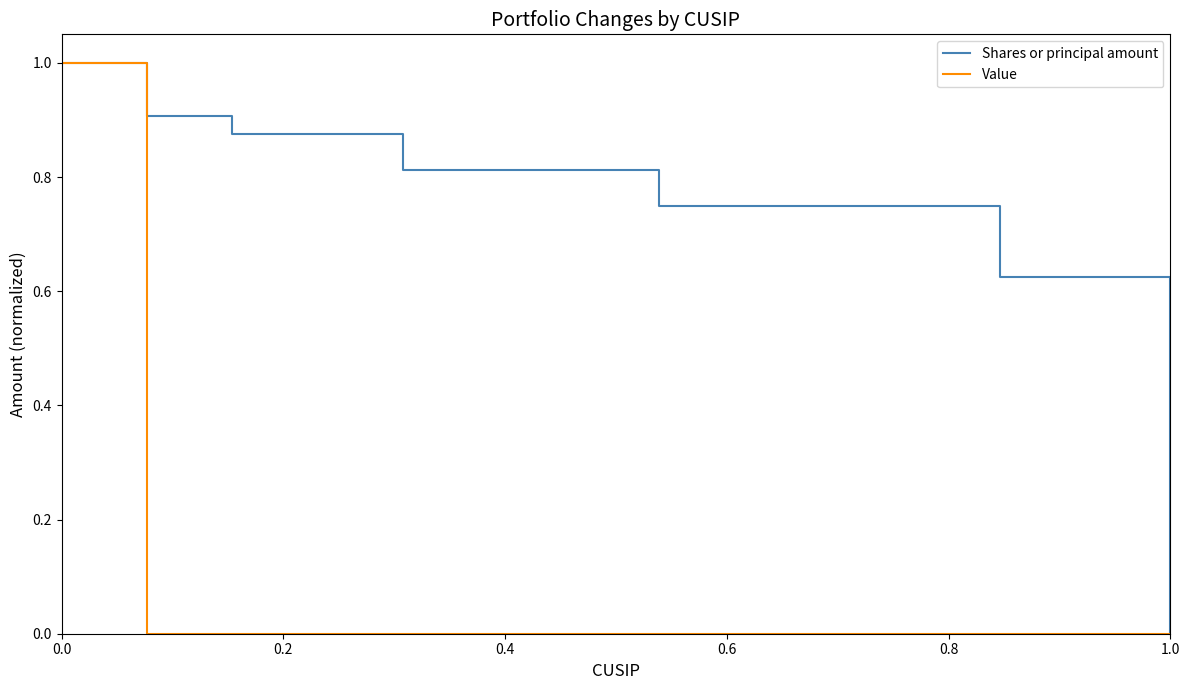

Which series has the largest total across all categories?

Shares or principal amount